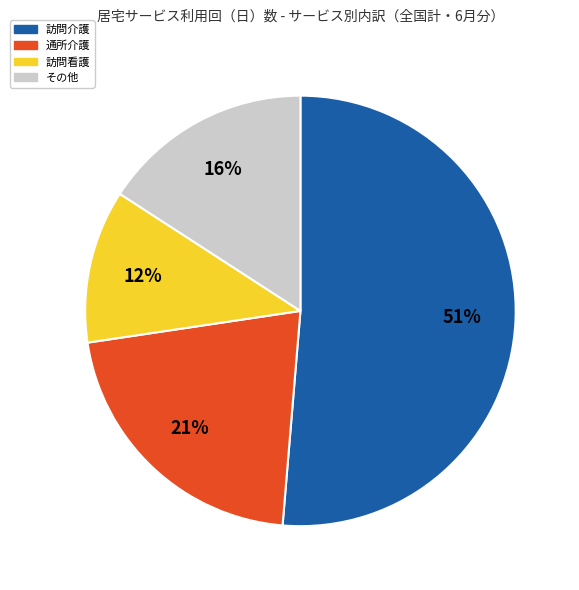

What is the smallest slice in the pie chart?

訪問看護